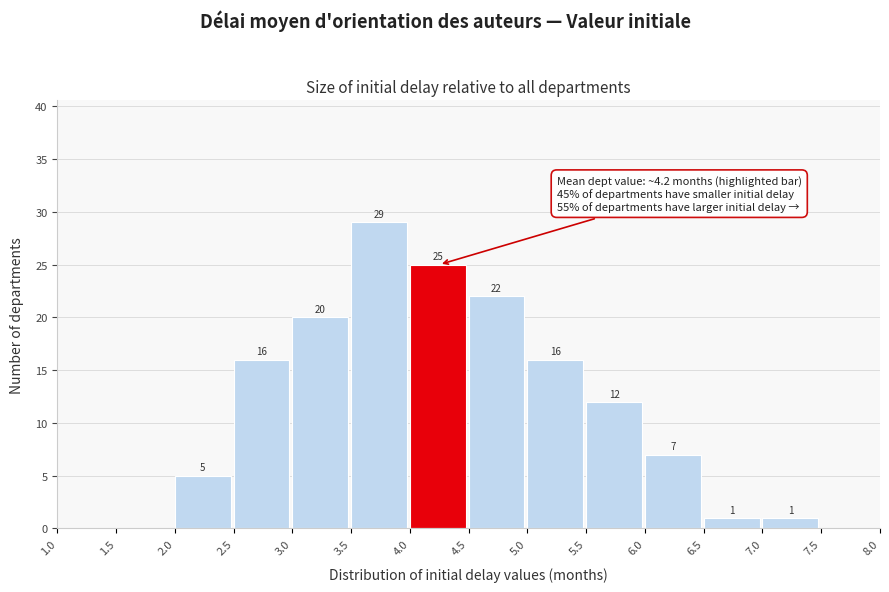

Over which range of the x-axis is the bar tallest?

3.5 to 4.0